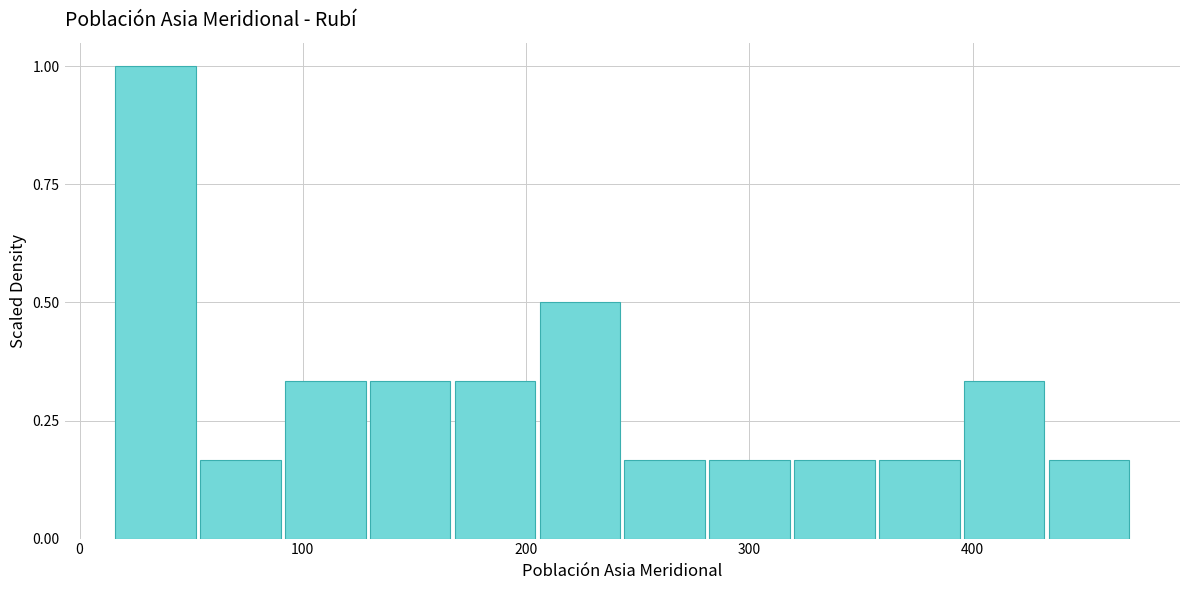

Around what value on the x-axis is the tallest bar? Give the approximate position of its centre, as read against the axis.

30